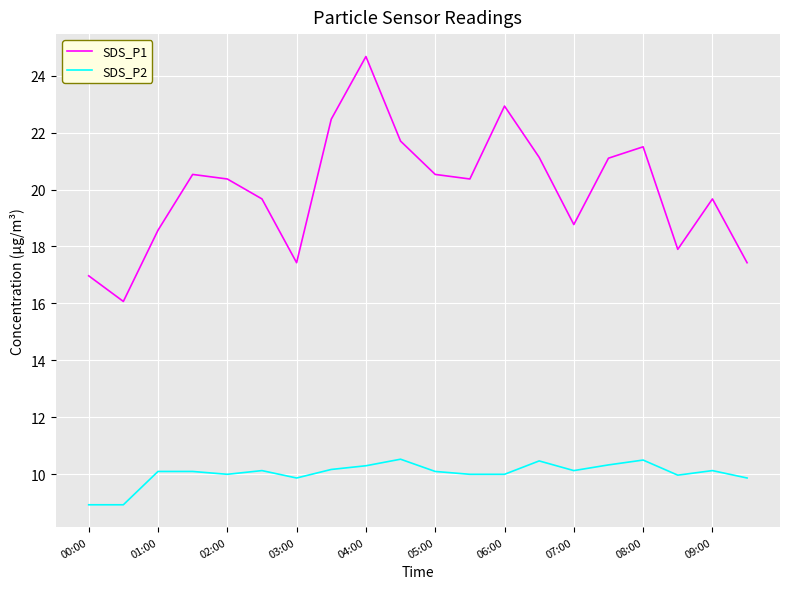

True or false: SDS_P2 and SDS_P1 cross at least once.

False